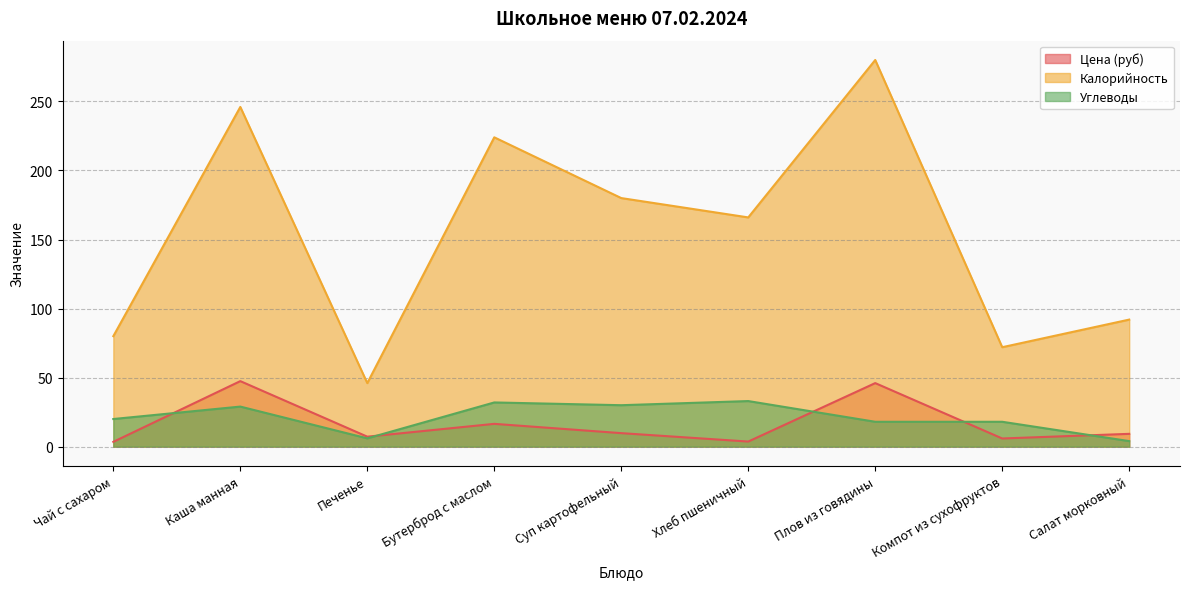

Rank the series at Каша манная from highest to lowest value.

Калорийность, Цена (руб), Углеводы